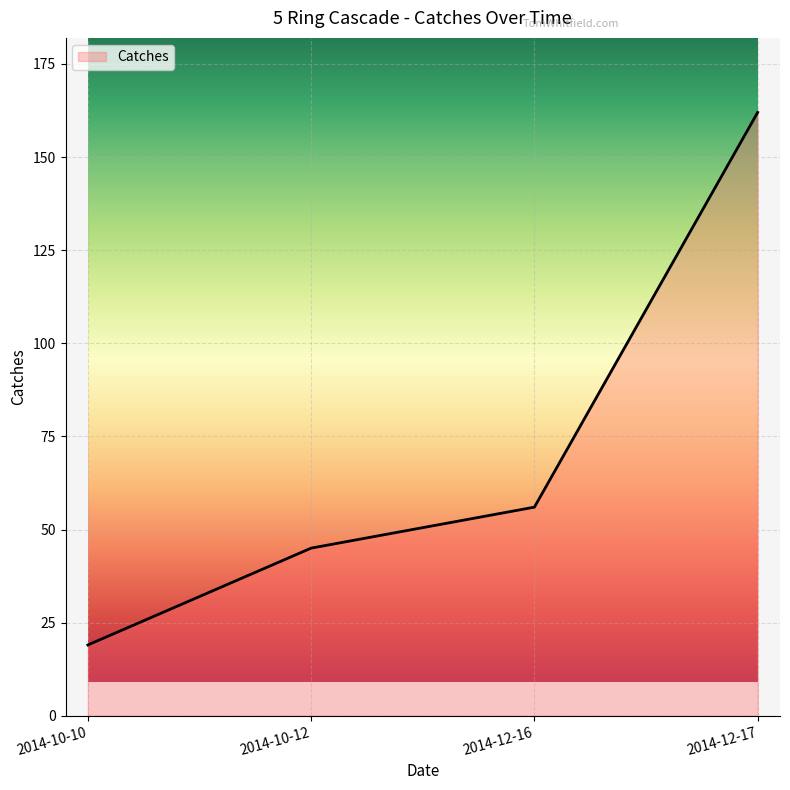

How many lines are shown in the chart?

1